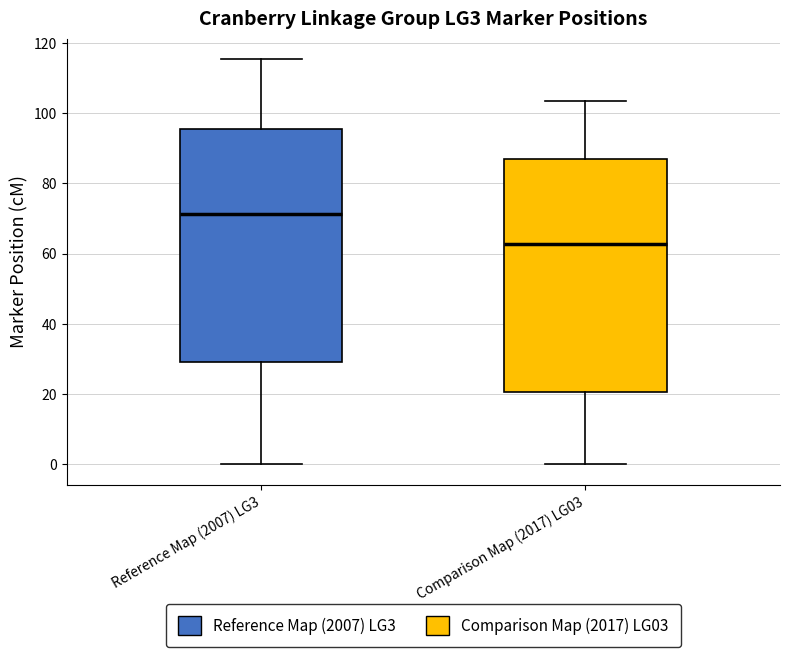

Where is the lower edge of the box for Reference Map (2007) LG3 on the y-axis? The values are not printed on the chart, so give them approximately, as read against the axis.

30